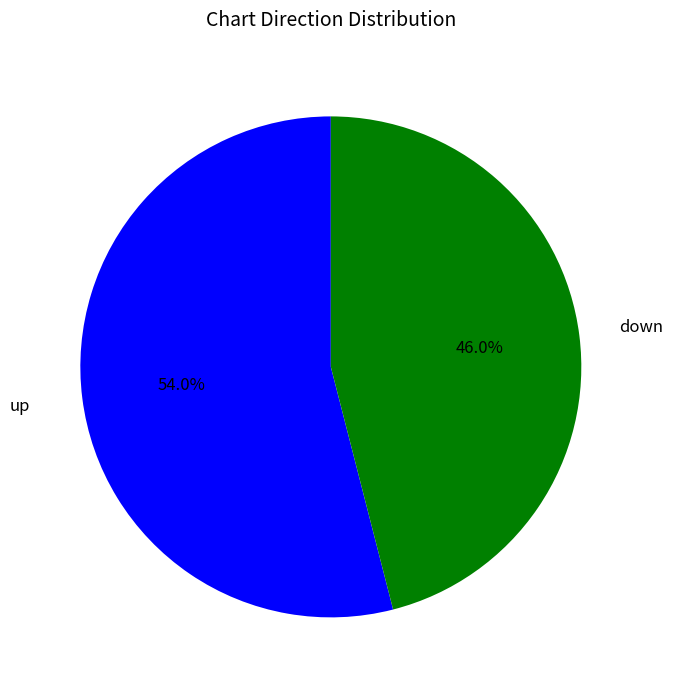

Is there any slice that represents more than half of the pie?

Yes